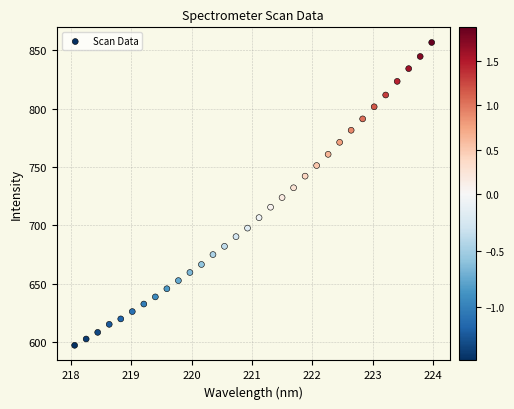

What is the range of Y values (max minus min)?

259.3